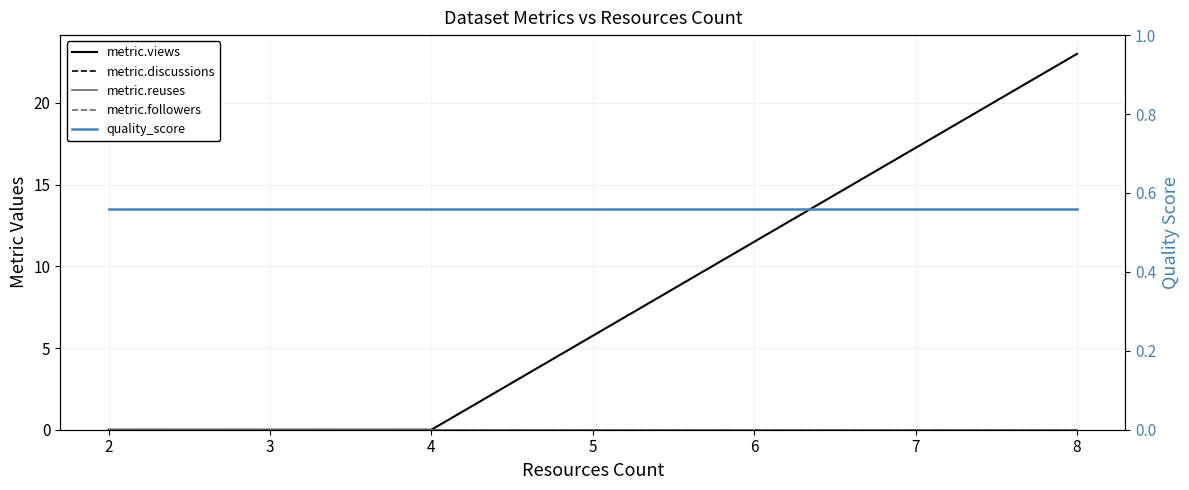

The value of metric.views at 2 is -14.0. True or false?

False